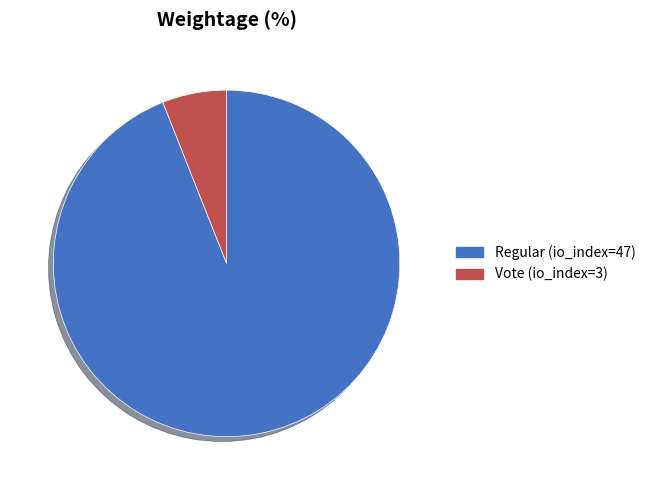

How many slices are in this pie chart?

2